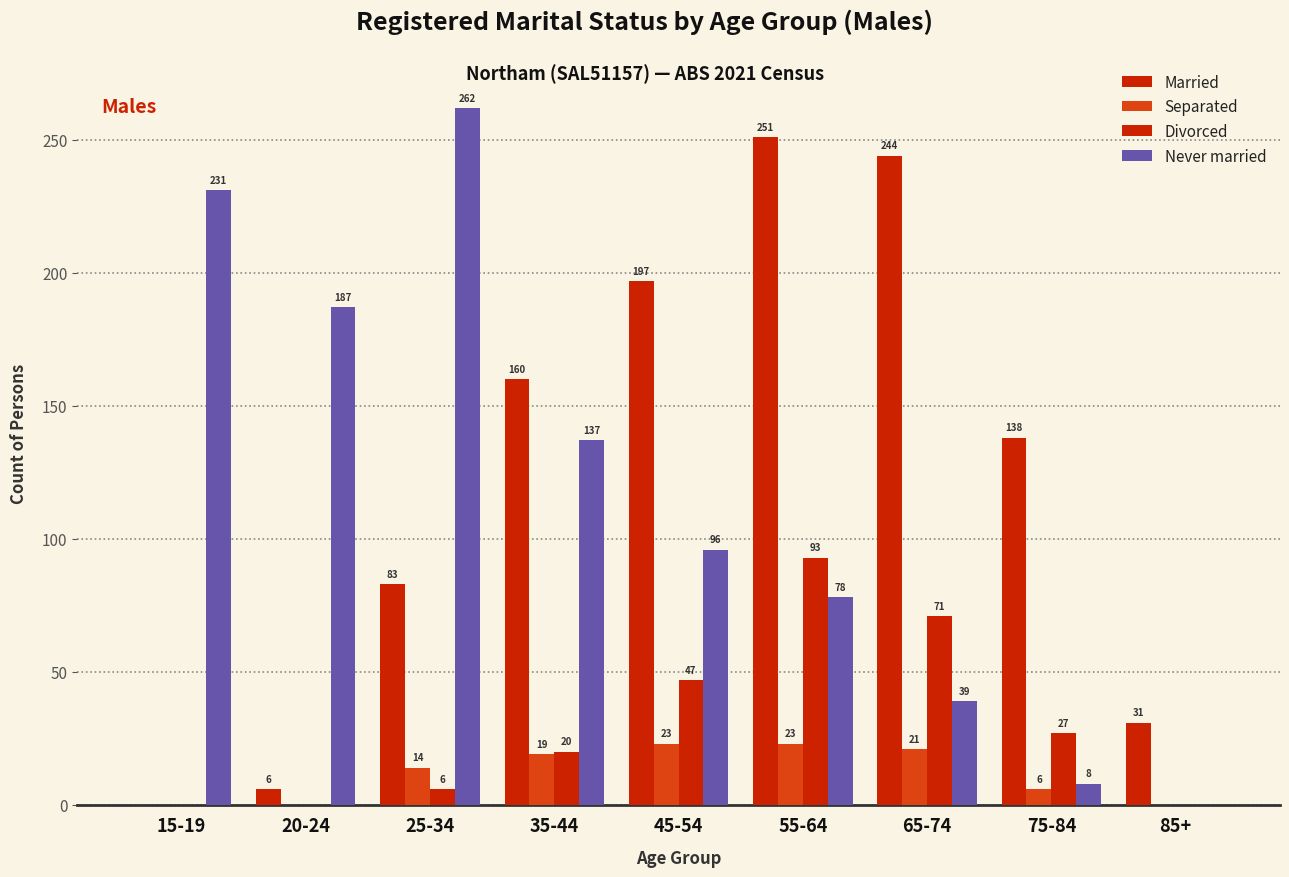

Are the bars grouped side by side (vs. stacked)?

Yes